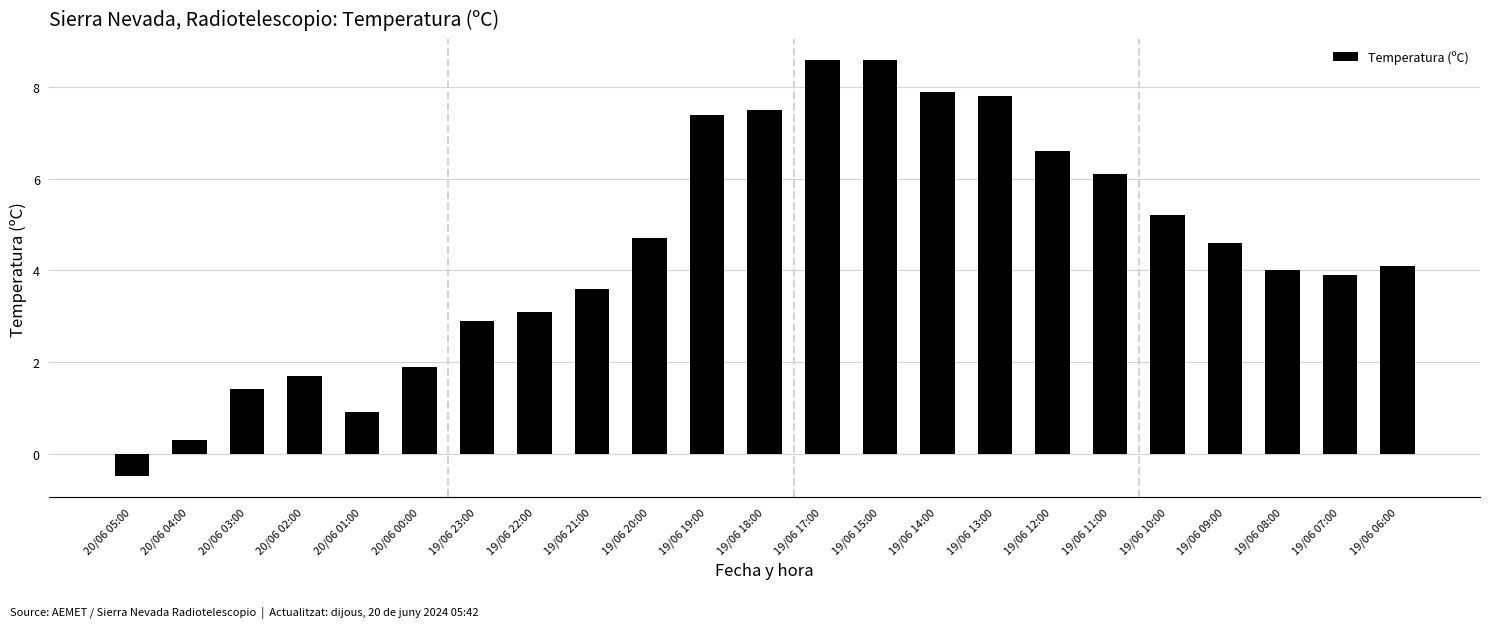

What is the minimum value shown in the chart?

-0.5